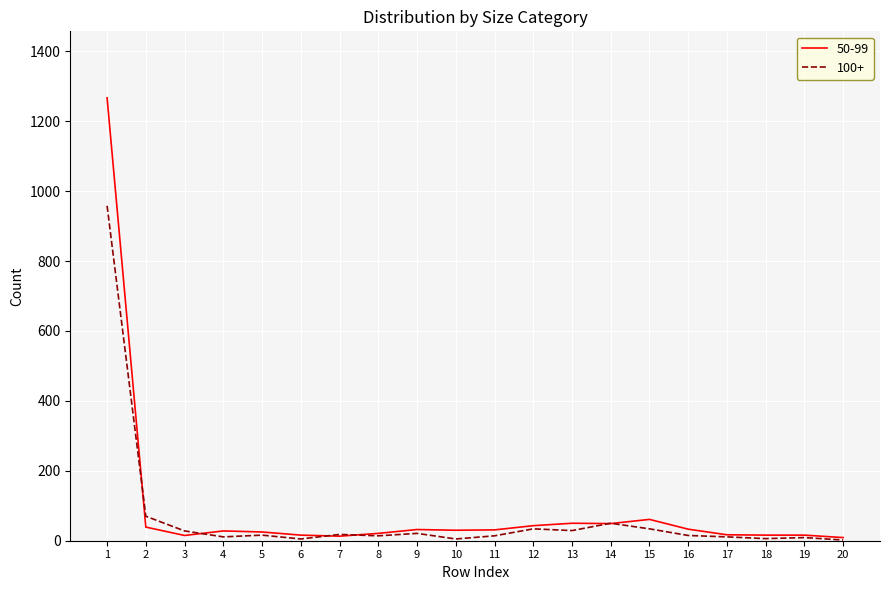

The value of 100+ at 10 is 5. True or false?

True